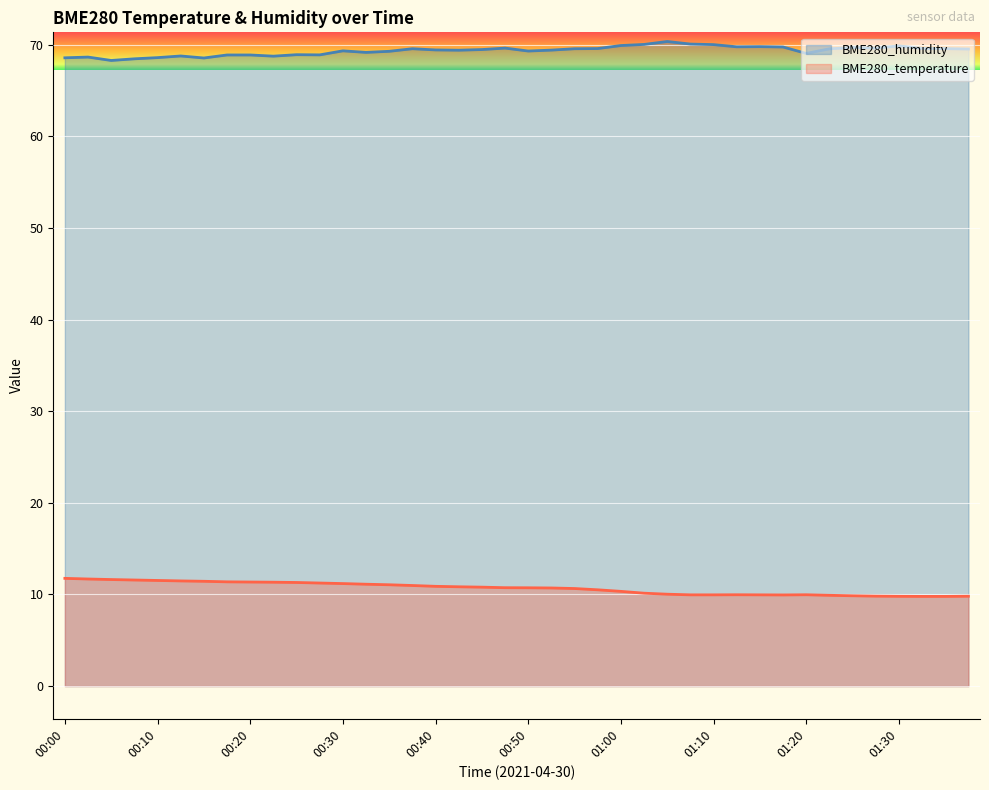

True or false: BME280_temperature and BME280_humidity cross at least once.

False